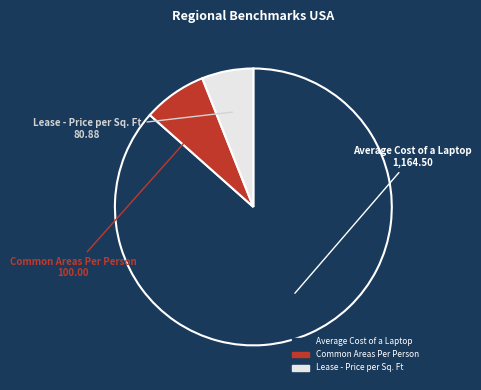

Does any single category account for the majority?

Yes